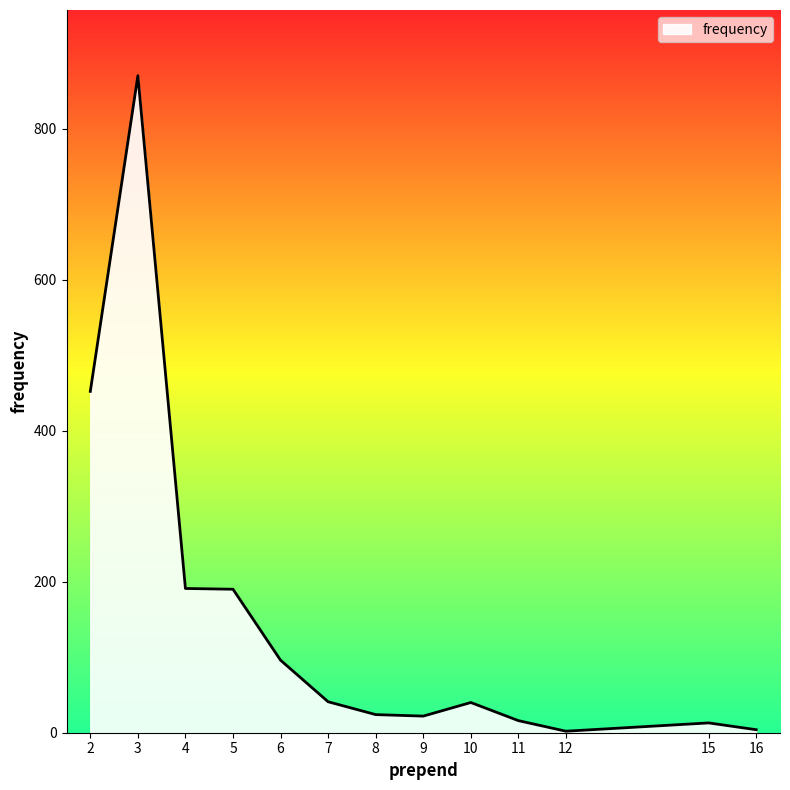

How many values are below 40?

6